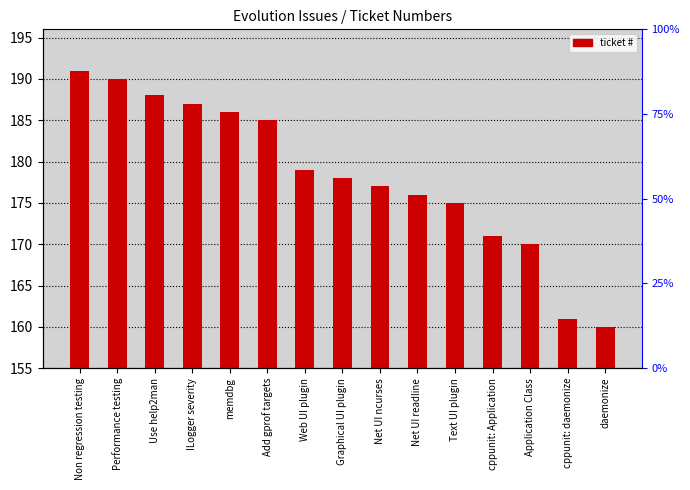

What is the minimum value shown in the chart?

160